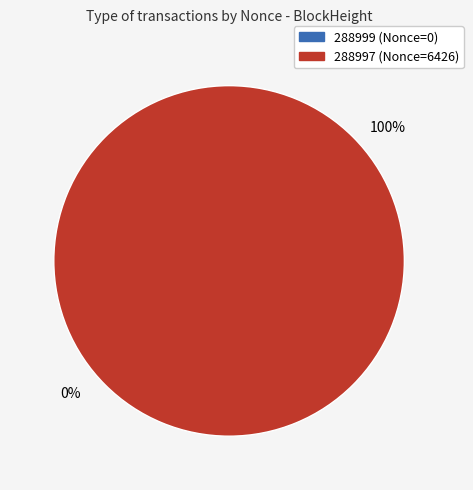

How many slices are in this pie chart?

2